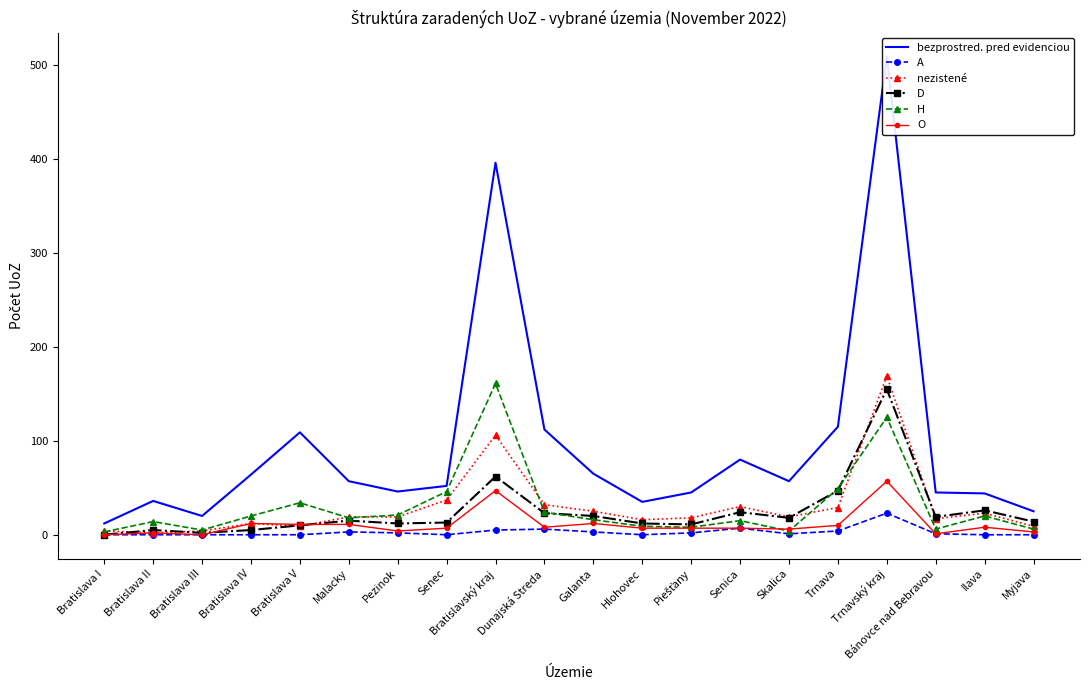

Where does the bezprostred. pred evidenciou series first go above 57?

Bratislava IV